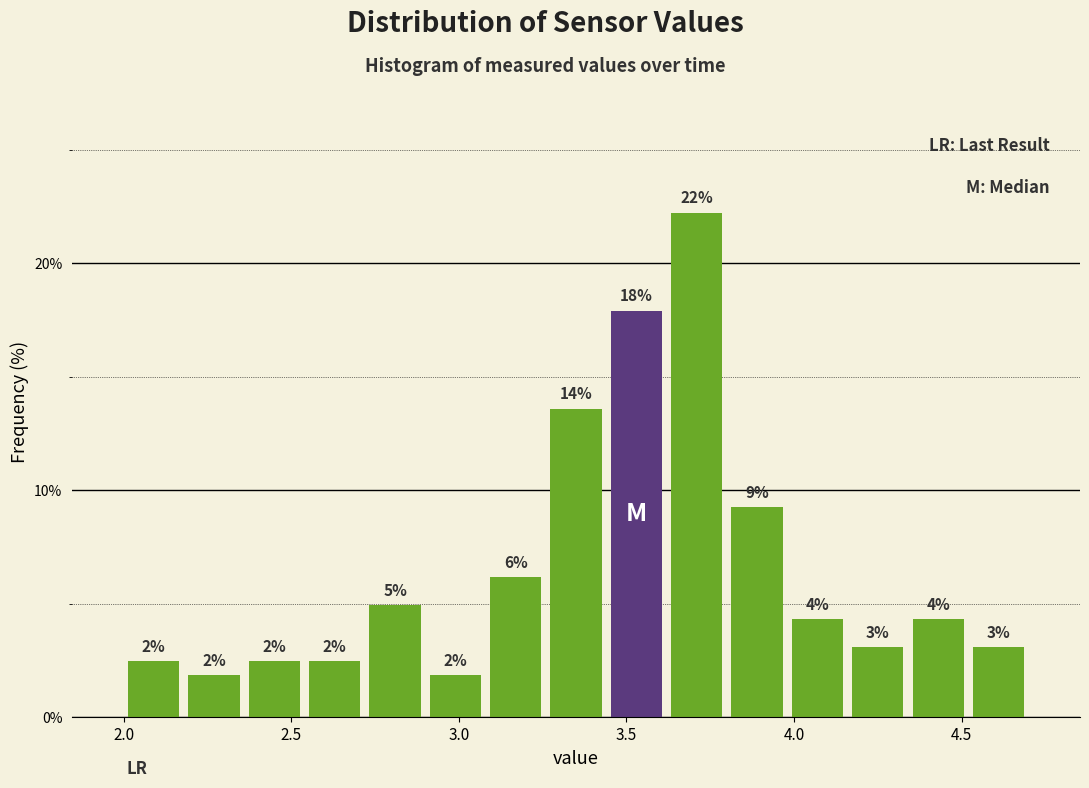

Around what value on the x-axis is the tallest bar? Give the approximate position of its centre, as read against the axis.

3.70